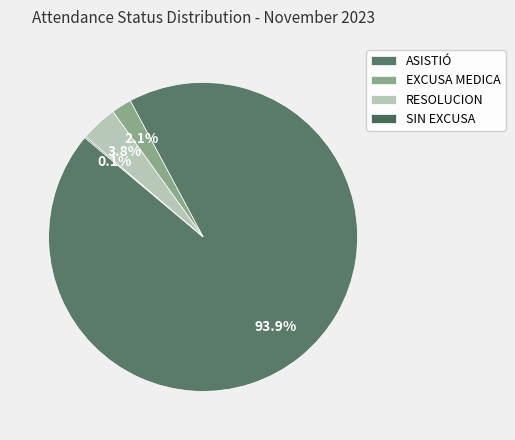

Which slice is the largest?

ASISTIÓ